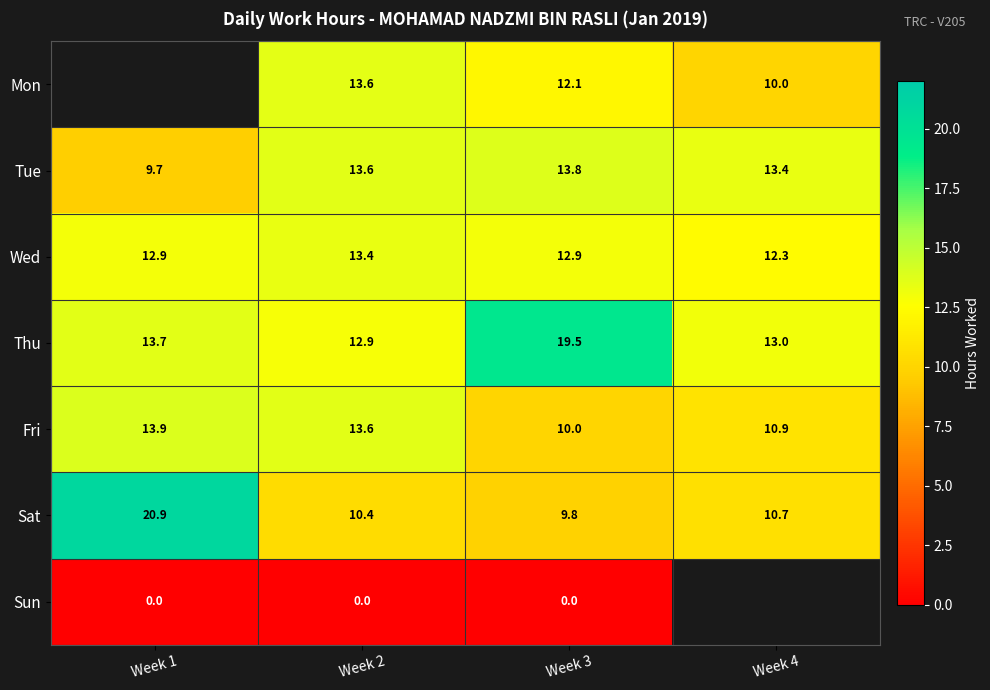

List the labels in order of Tue value, largest first.

Week 3, Week 2, Week 4, Week 1